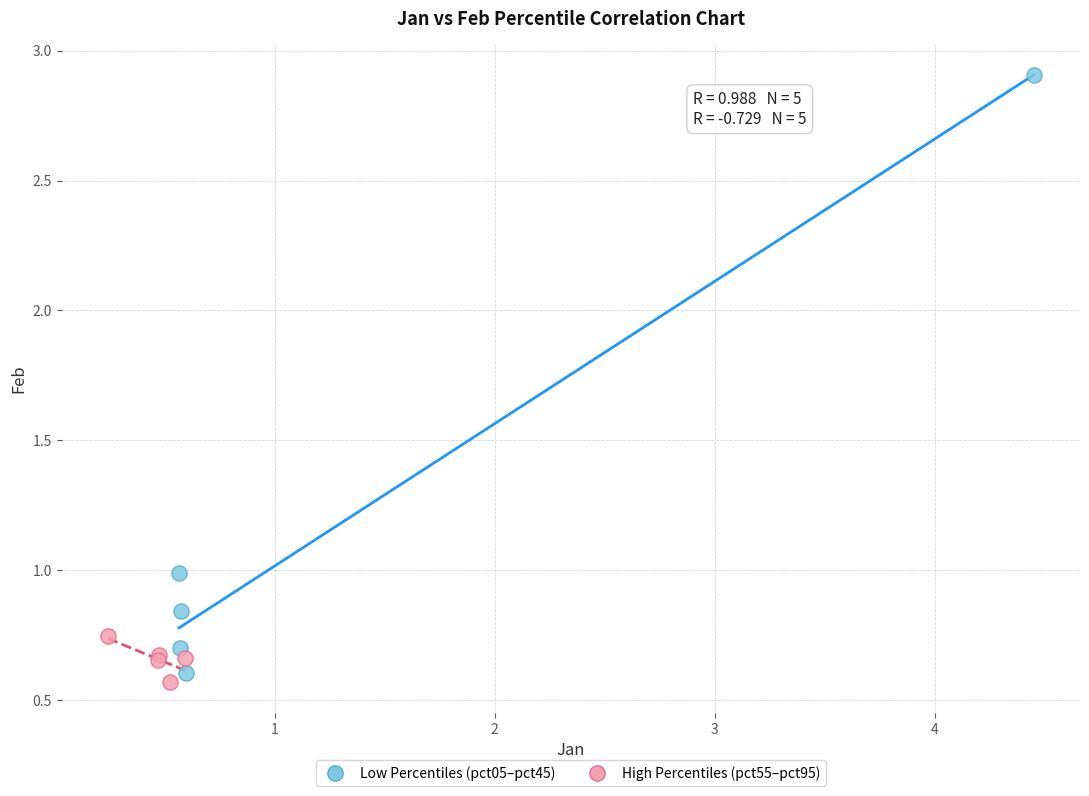

Which series has the largest Y range (max minus min)?

Low Percentiles (pct05–pct45)